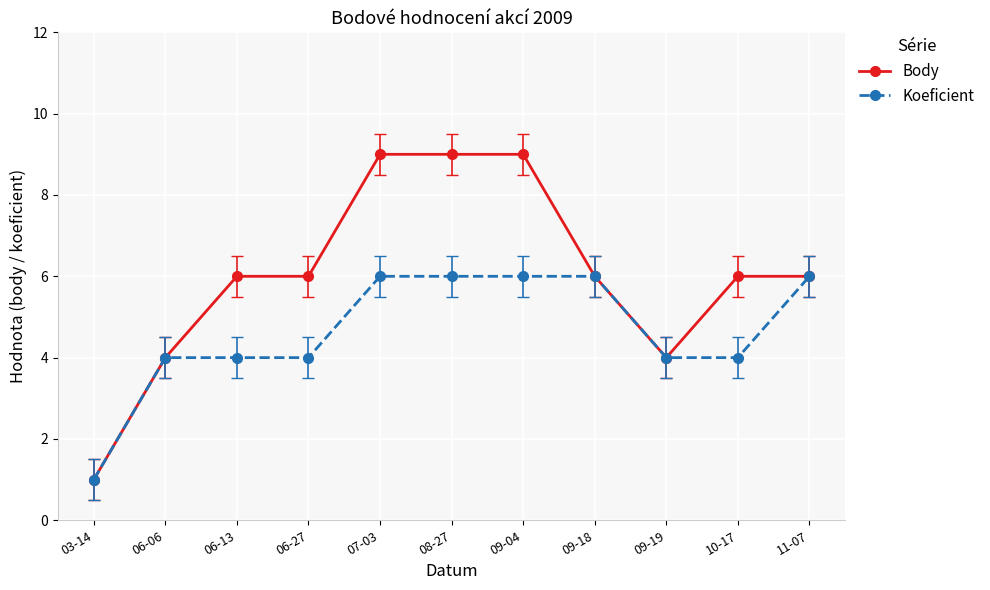

Reading right to left, list all the values displayed in this chart.

Body: 6	6	4	6	9	9	9	6	6	4	1
Koeficient: 6	4	4	6	6	6	6	4	4	4	1